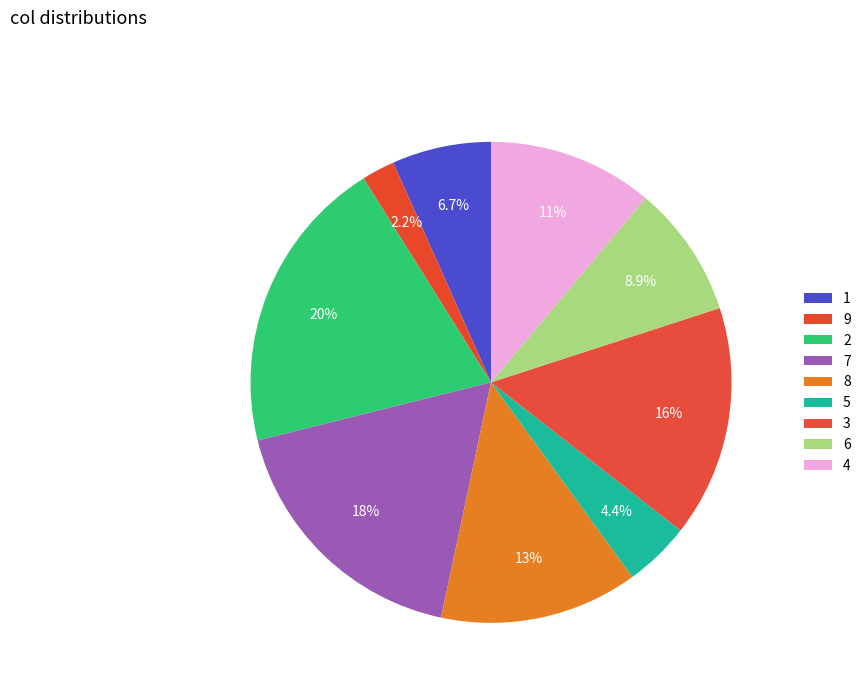

Which category has the biggest portion of the pie?

2